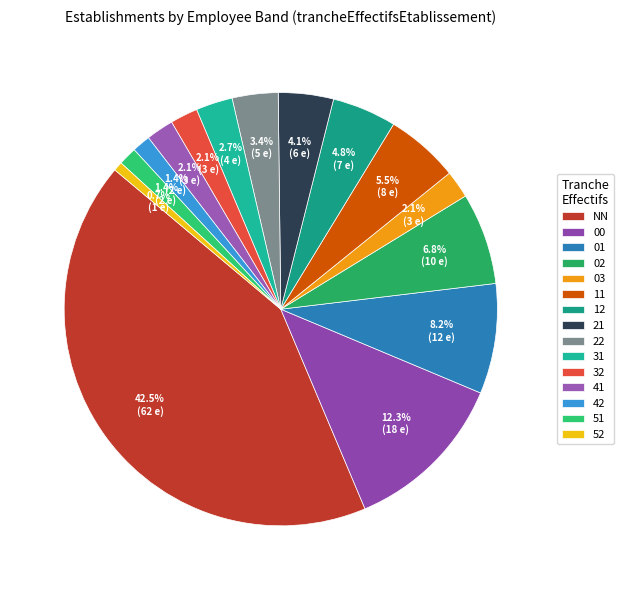

What is the change in value from 12 to 21?

-1